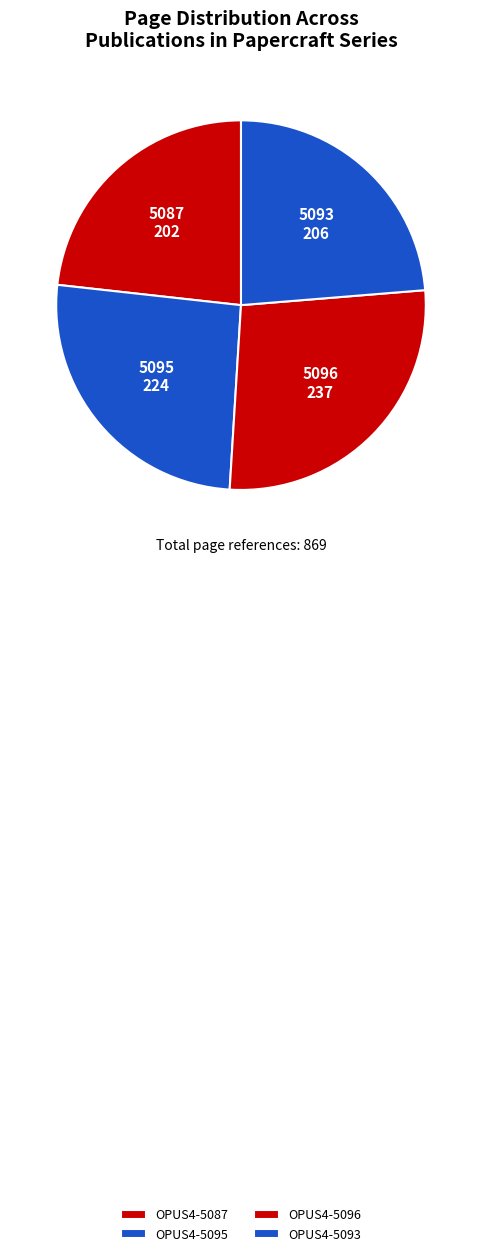

Is OPUS4-5095 the majority of the pie?

No